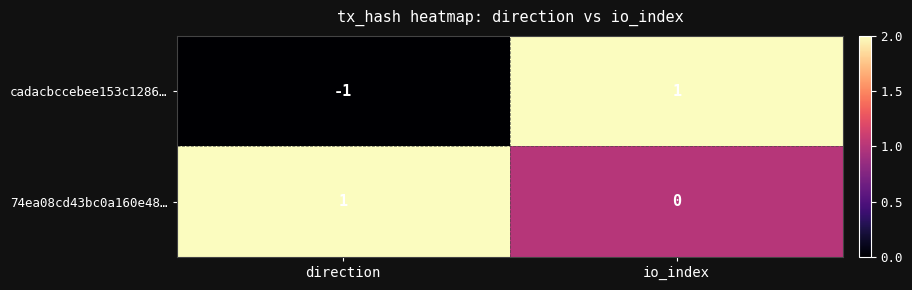

Which series has the largest total across all categories?

74ea08cd43bc0a160e48…